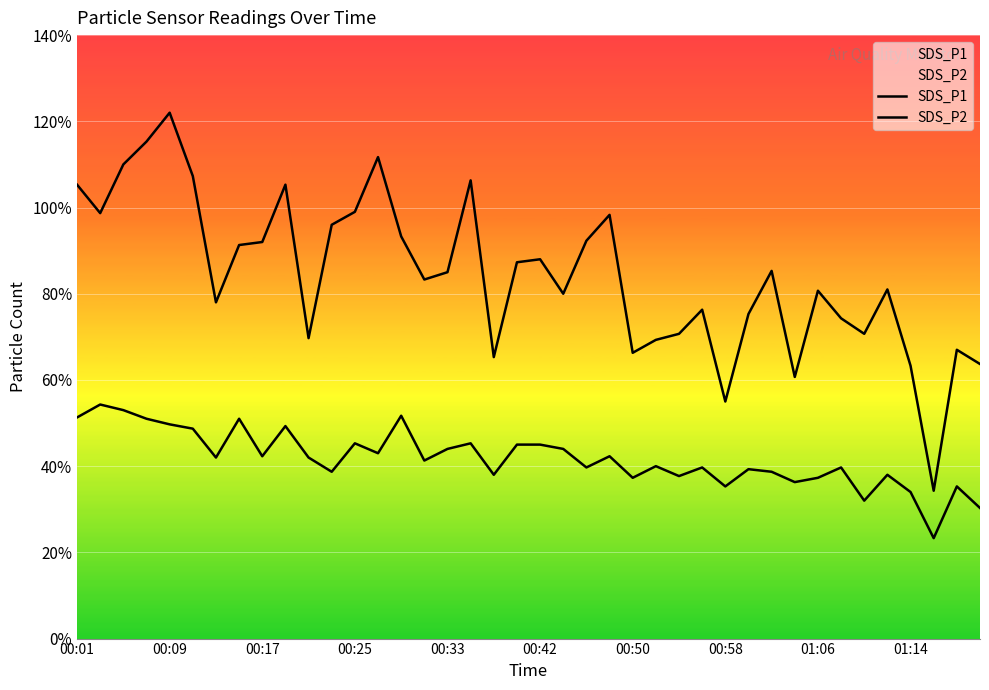

Which has a higher value, 14 or 35?

14